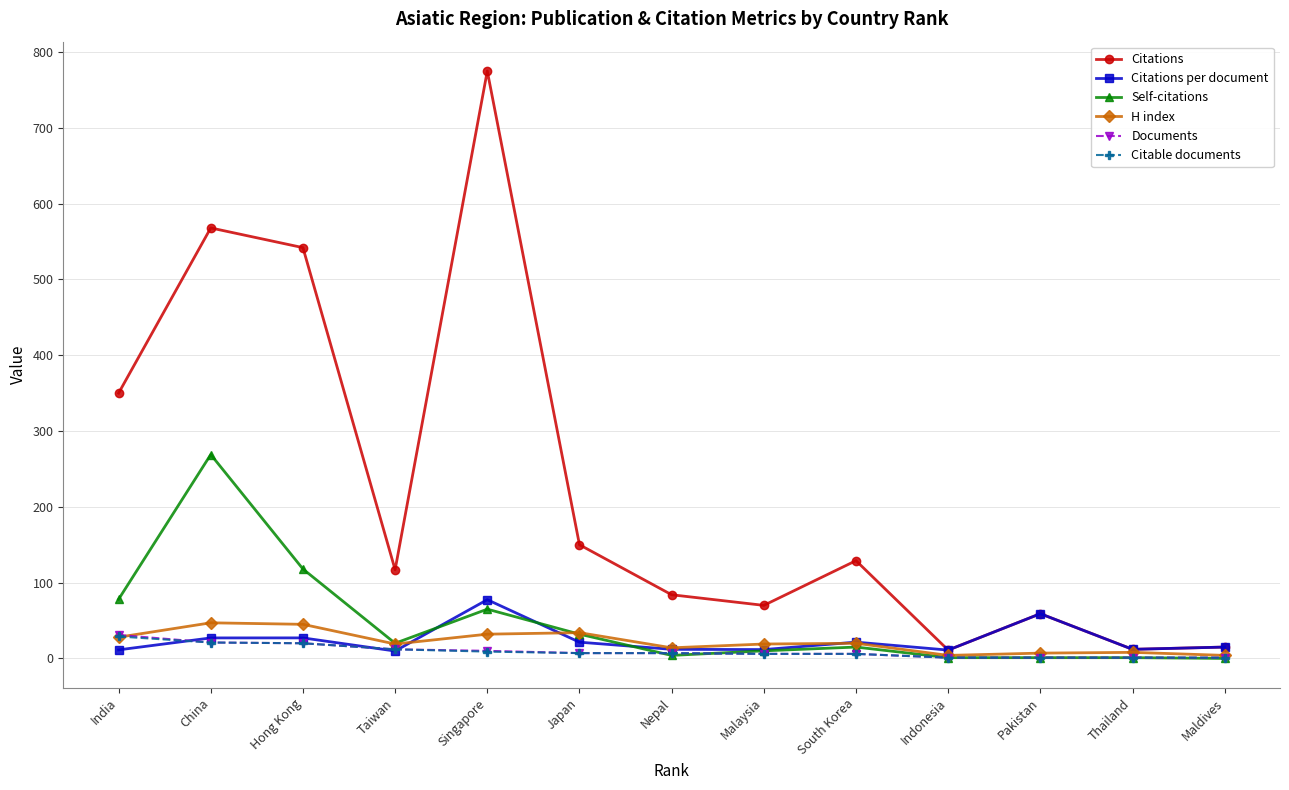

What are all the series names shown in the legend?

Citations, Citations per document, Self-citations, H index, Documents, Citable documents